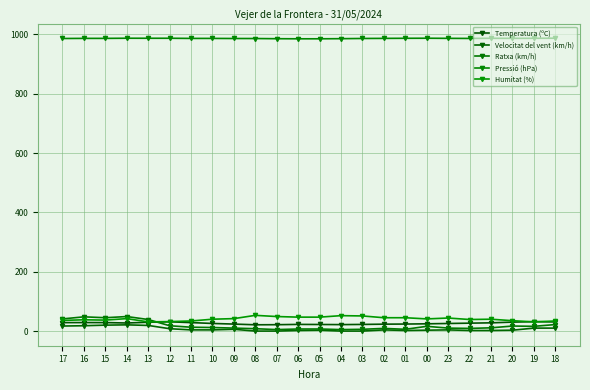

Which series changed the most between 10 and 09?

Temperatura (ºC)